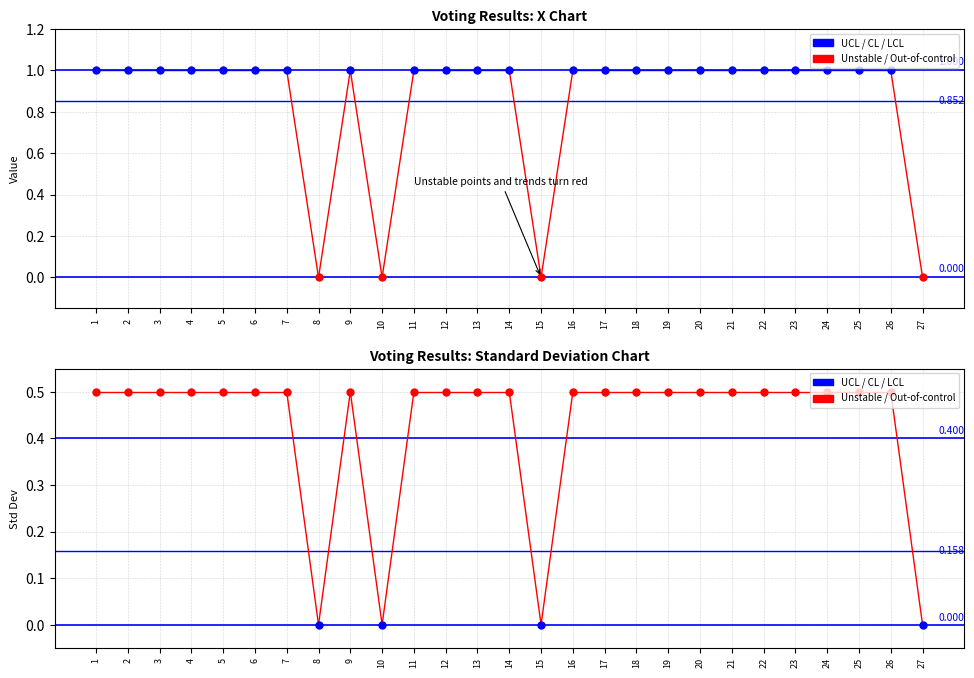

Is it true that LCL equals 0.0 at 2?

True